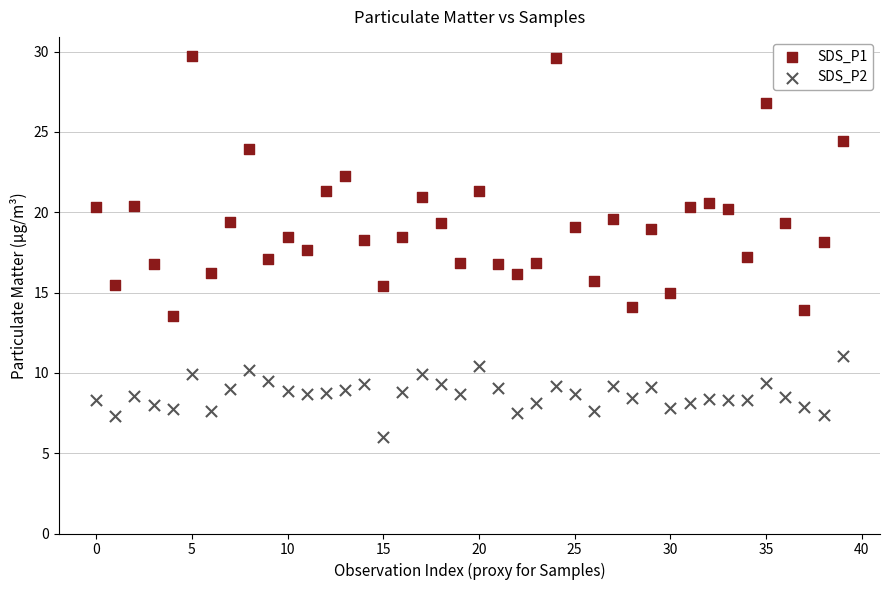

What are all the series names shown in the legend?

SDS_P1, SDS_P2